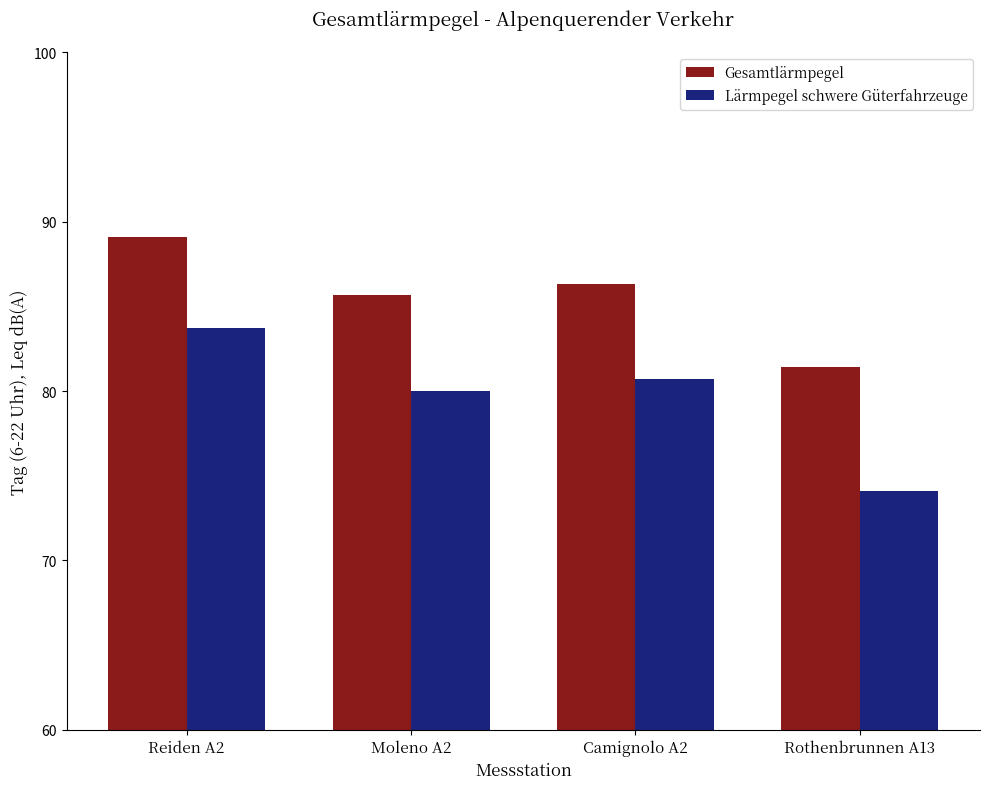

List the series in order of their overall mean, lowest first.

Lärmpegel schwere Güterfahrzeuge, Gesamtlärmpegel